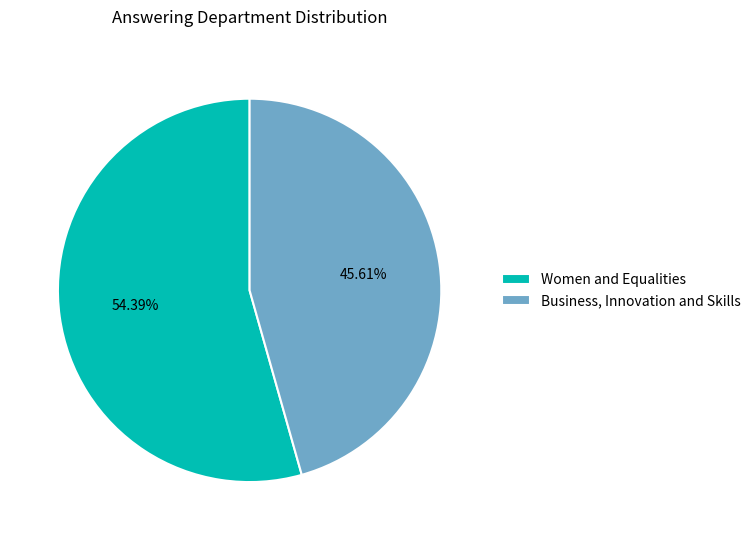

What portion of the pie excludes Women and Equalities?

45.6%